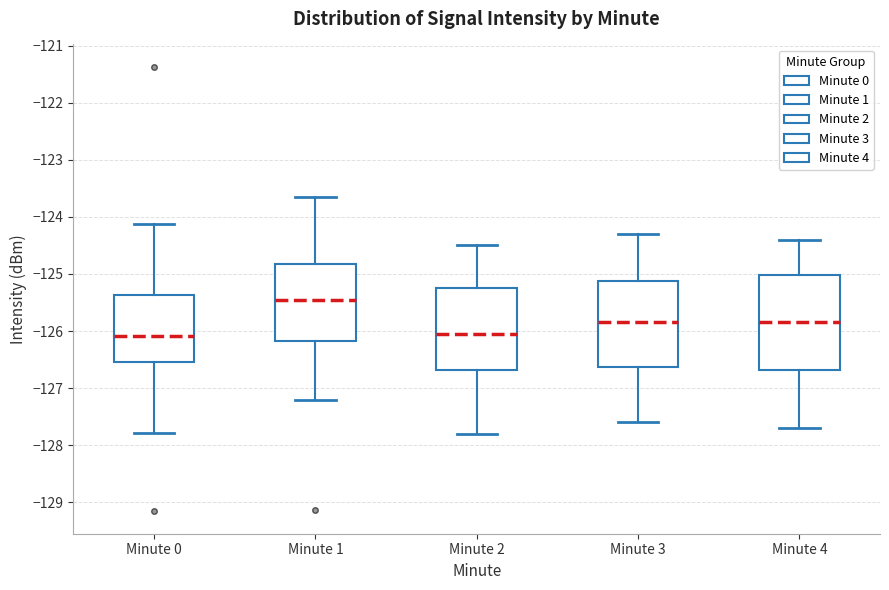

Which box is the tallest, from its lower edge to its upper edge?

Minute 4